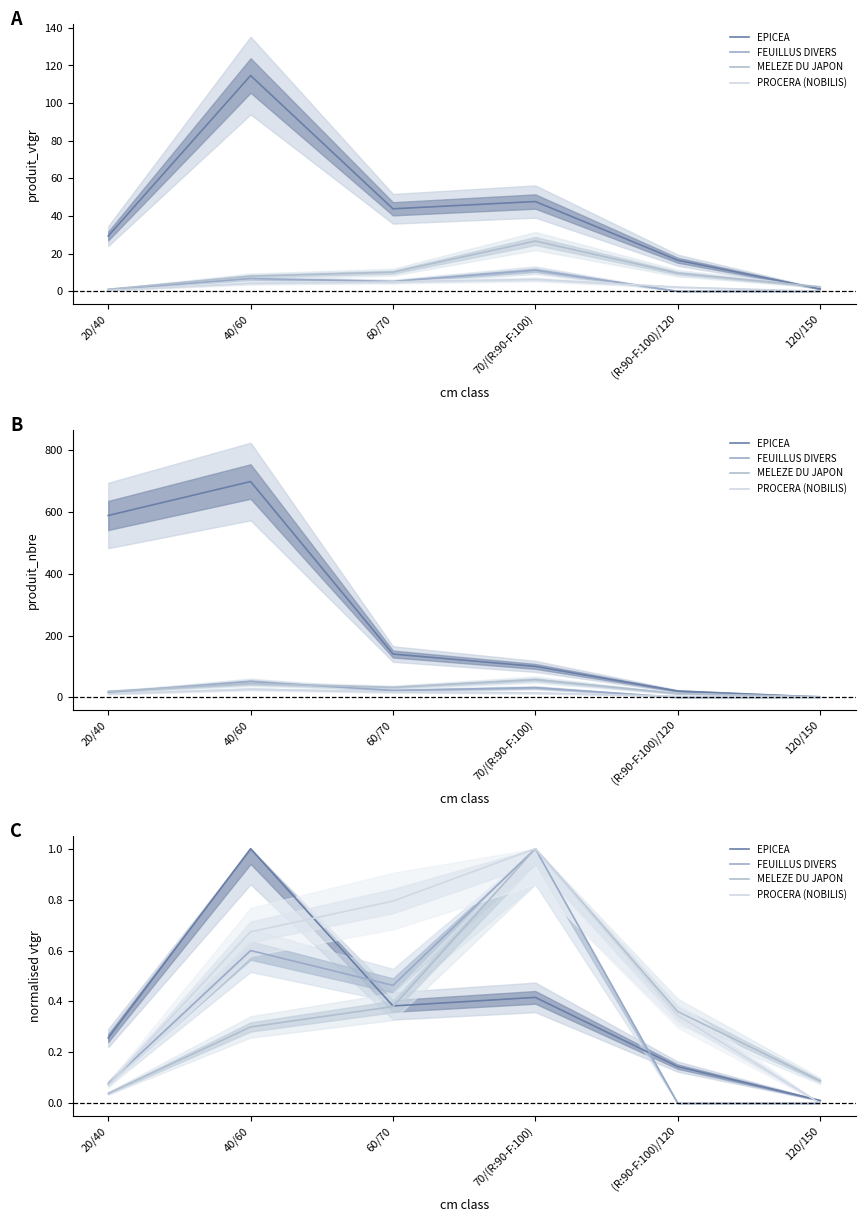

List the series in order of their peak value, highest first.

EPICEA, FEUILLUS DIVERS, MELEZE DU JAPON, PROCERA (NOBILIS)